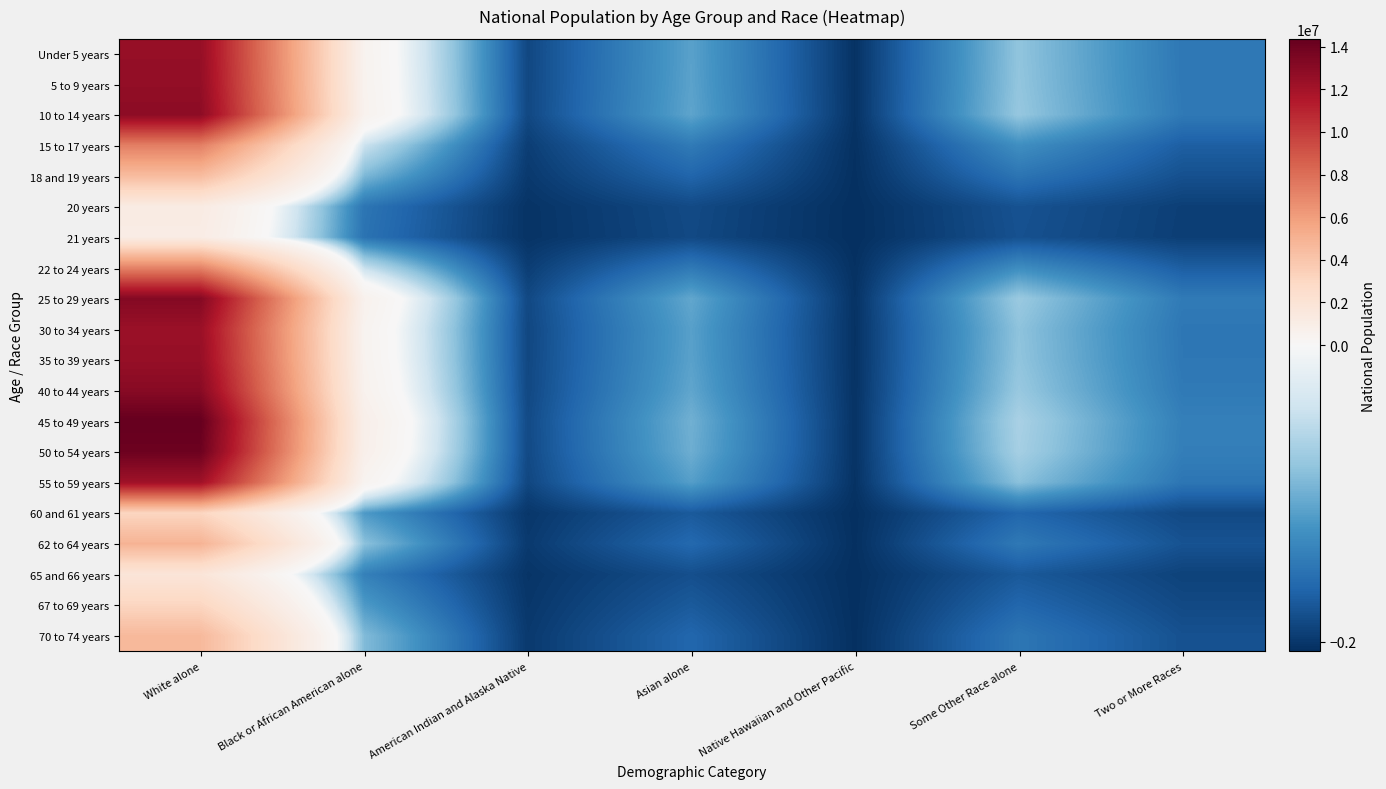

At Some Other Race alone, list the series in order from smallest to largest.

21 years, 20 years, 65 and 66 years, 60 and 61 years, 67 to 69 years, 18 and 19 years, 70 to 74 years, 62 to 64 years, 22 to 24 years, 15 to 17 years, 55 to 59 years, 30 to 34 years, 35 to 39 years, Under 5 years, 5 to 9 years, 10 to 14 years, 40 to 44 years, 25 to 29 years, 50 to 54 years, 45 to 49 years